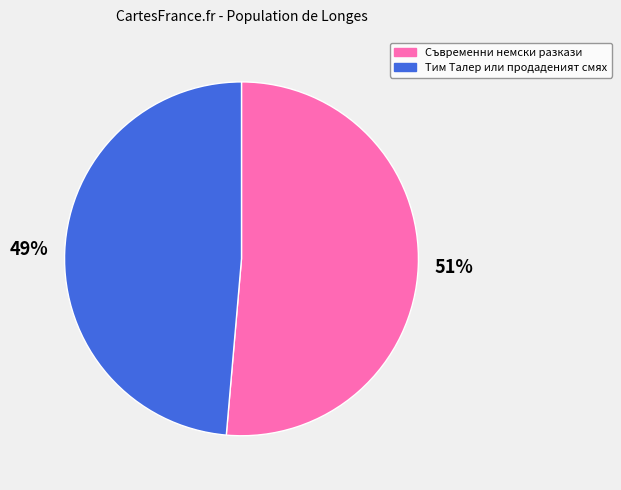

Does any single category account for the majority?

Yes